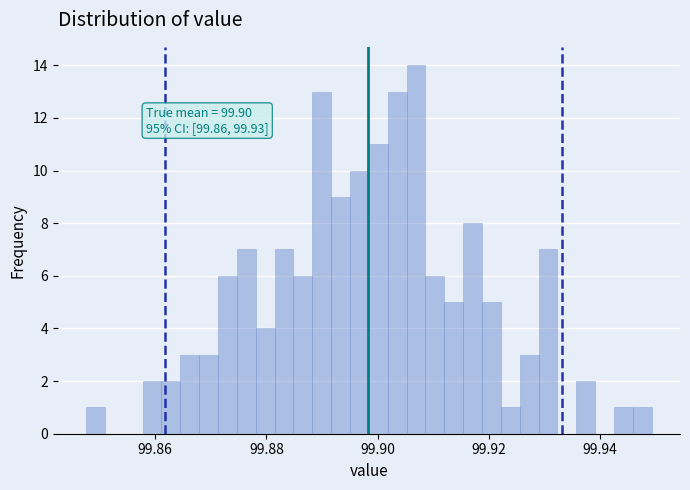

Read against the x-axis, roughly where is the centre of the tallest bar?

99.906